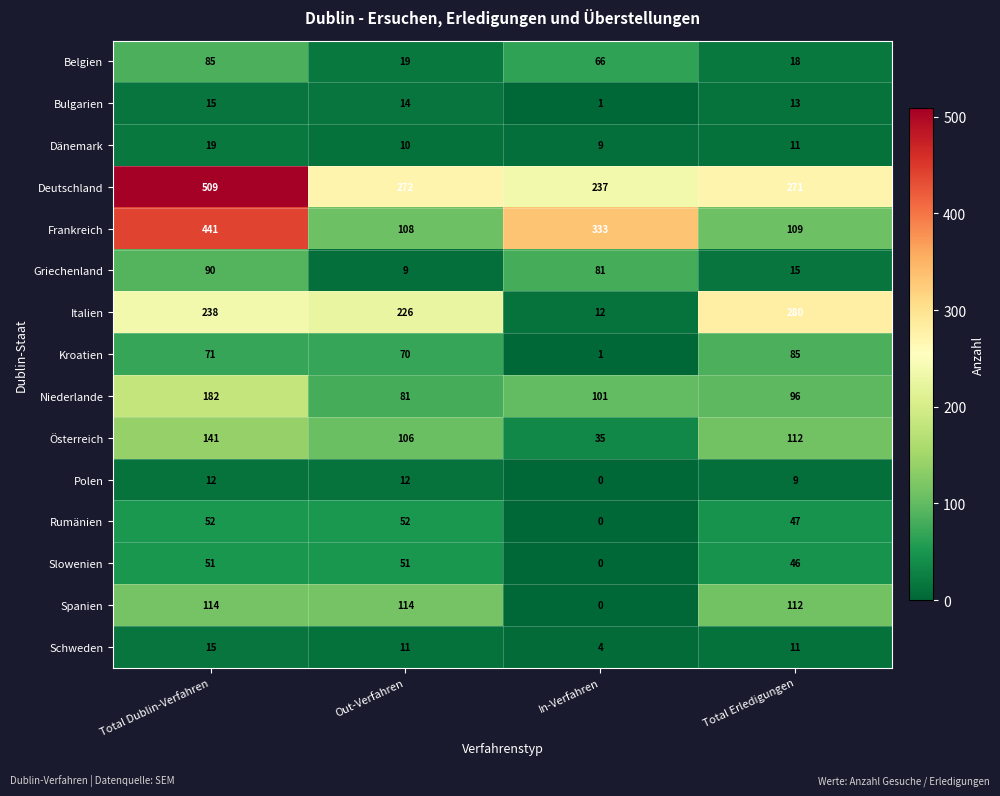

Which series has the largest range (max minus min)?

Frankreich